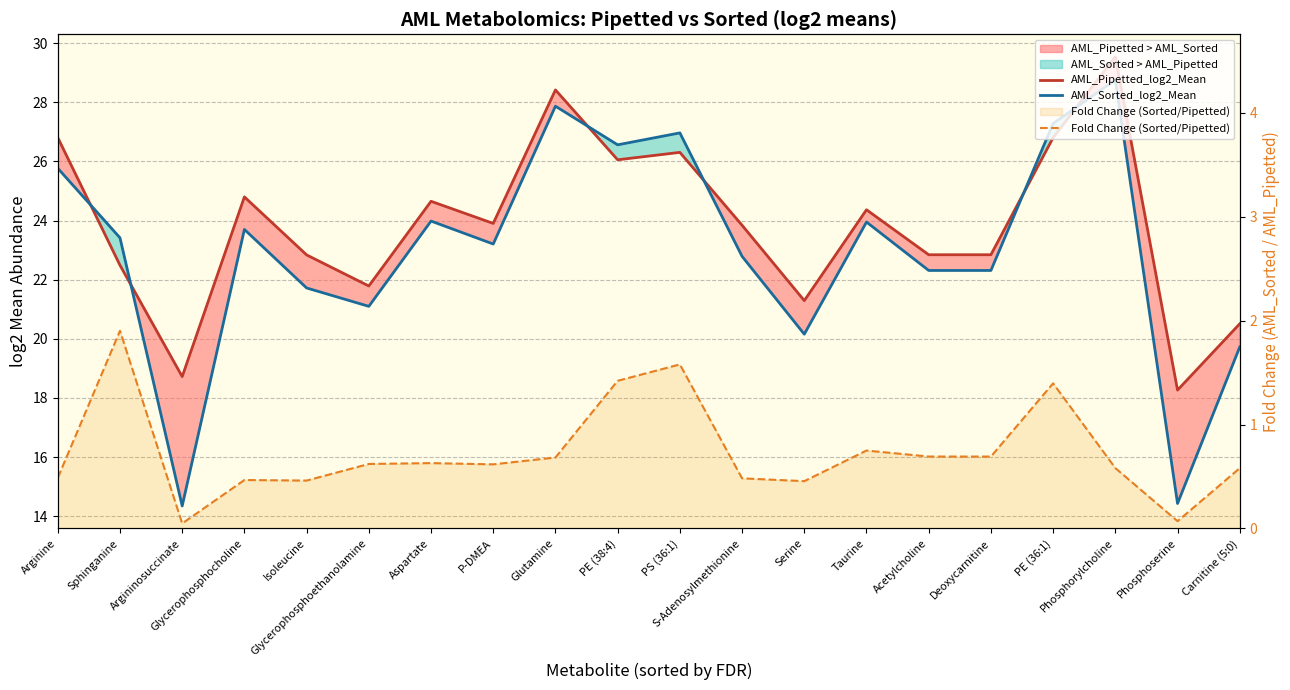

At which category does AML_Sorted_log2_Mean reach its first local peak?

Glycerophosphocholine